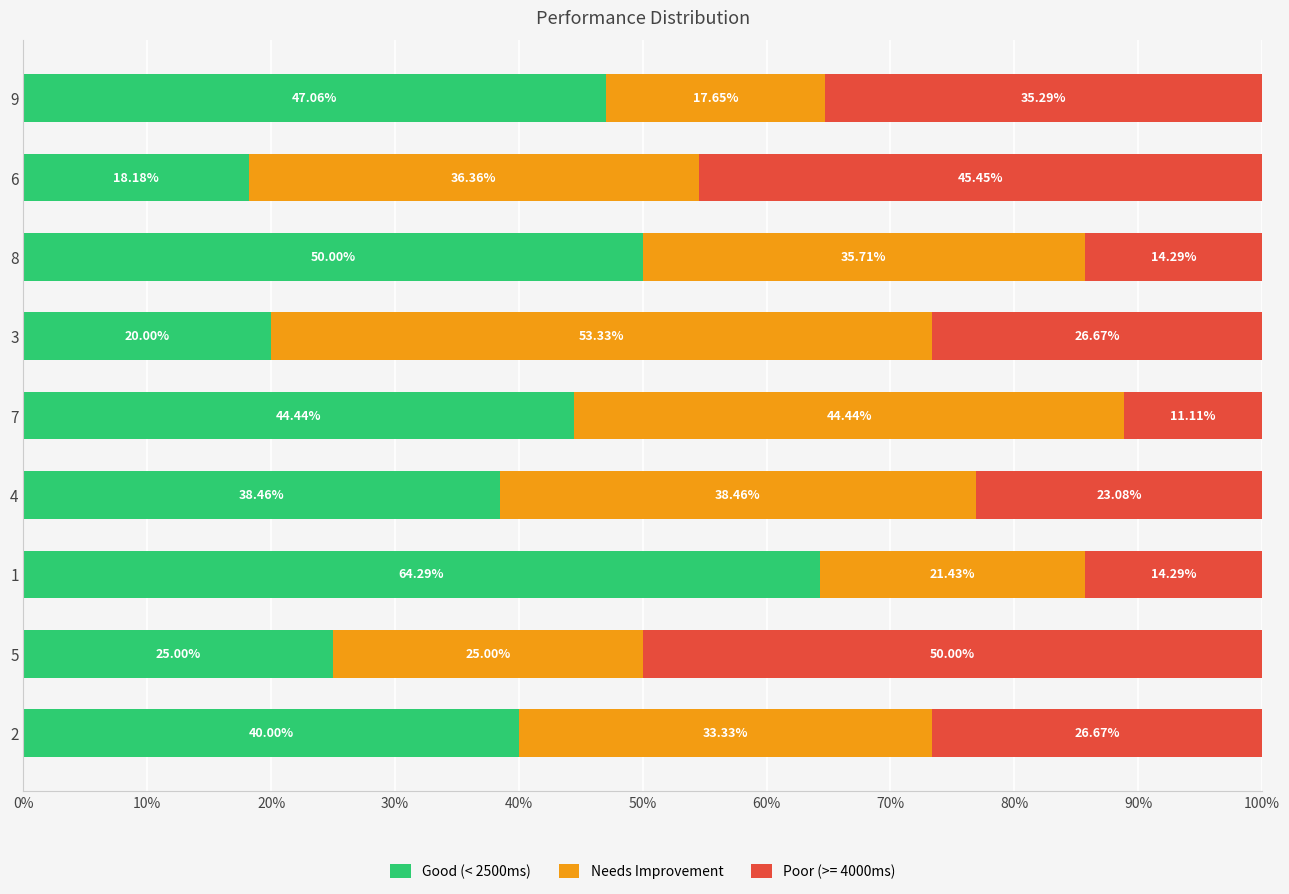

What is the total value across all series at 3?

100.0